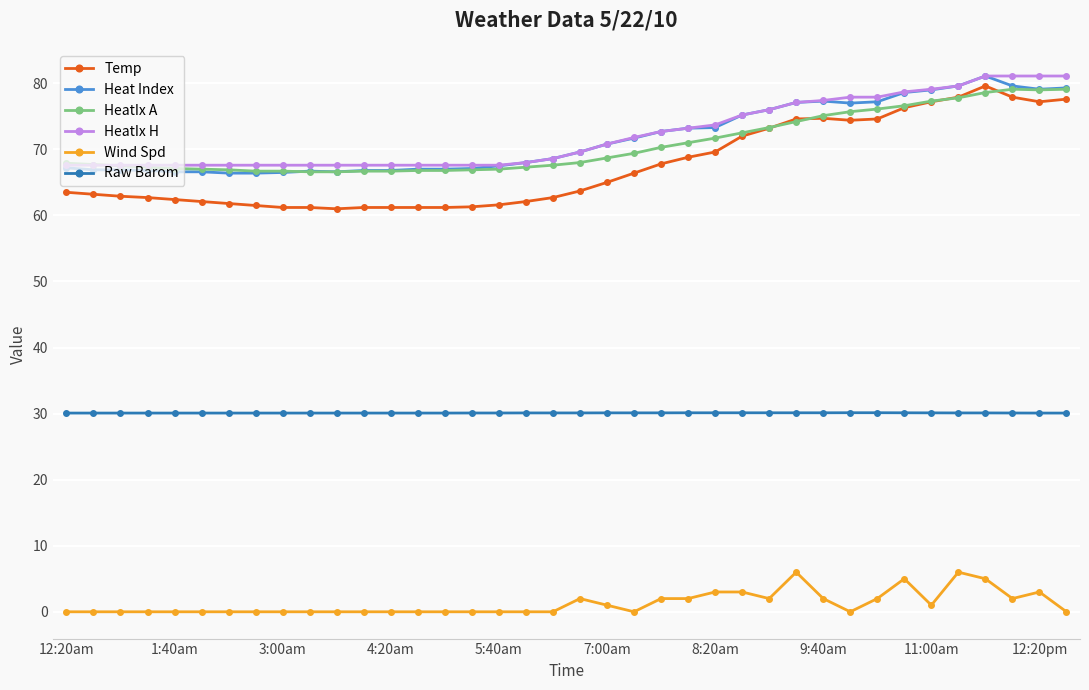

How many data points does each series have?

38